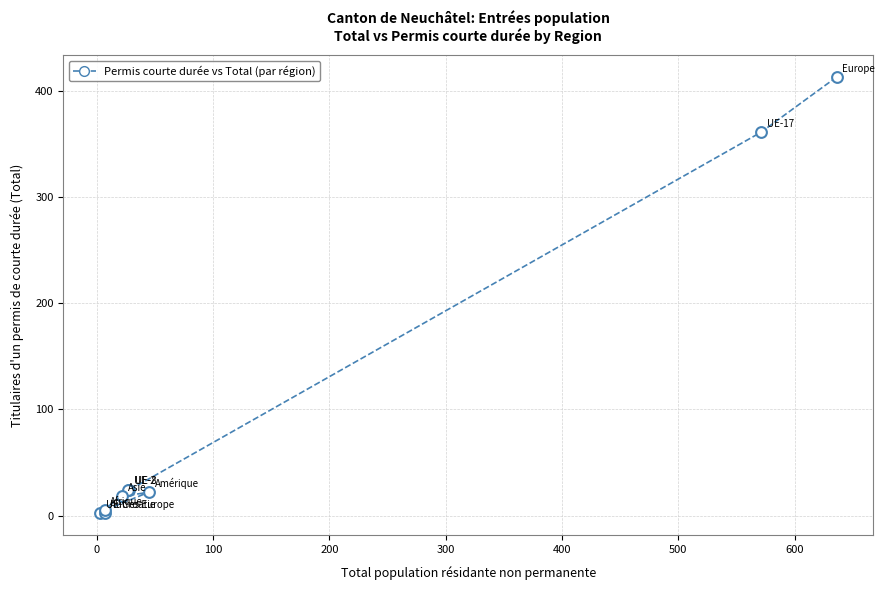

What Y value in the scatter plot is closest to 207?

361